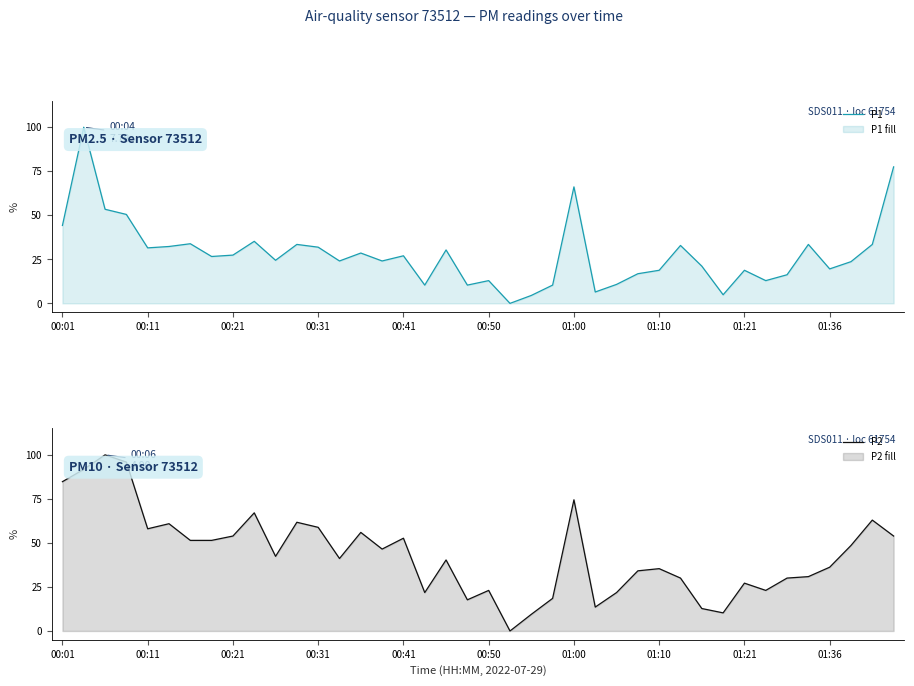

In P2, how many points are higher than both neighbors (excluding endpoints)?

12